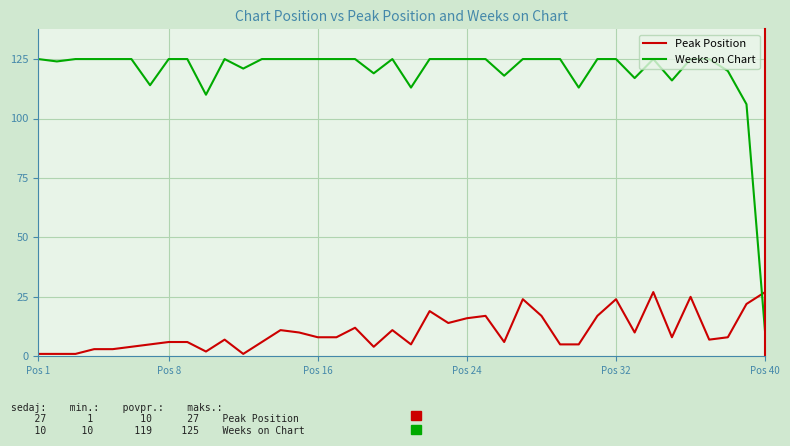

List the series in order of their peak value, highest first.

Weeks on Chart, Peak Position